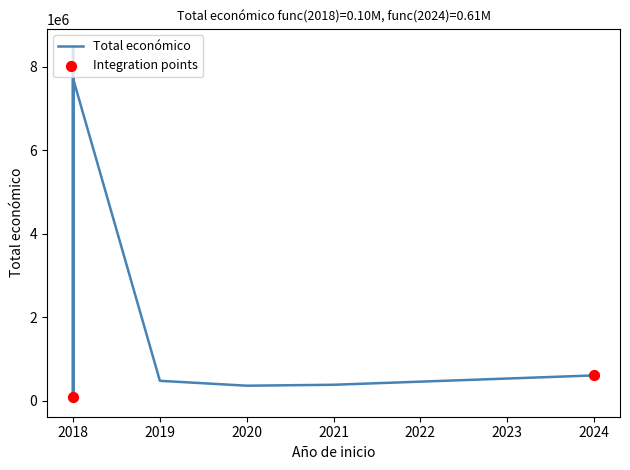

What is the ratio of the value at 2021 to the value at 2018?

3.9